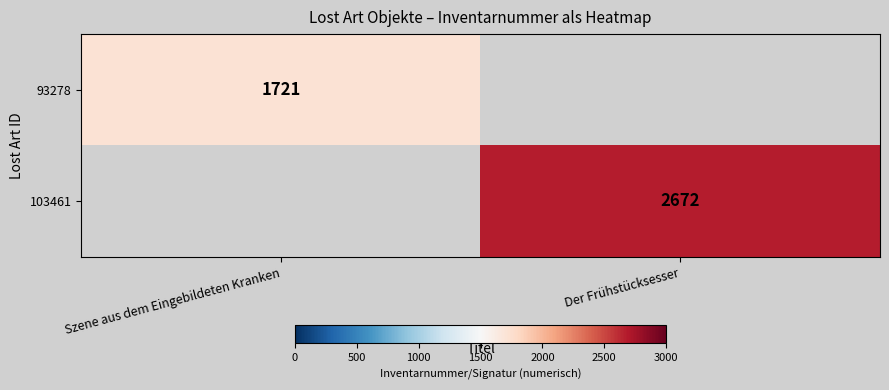

Is the value of 93278 at Szene aus dem Eingebildeten Kranken greater than the value of 103461 at Der Frühstücksesser?

No